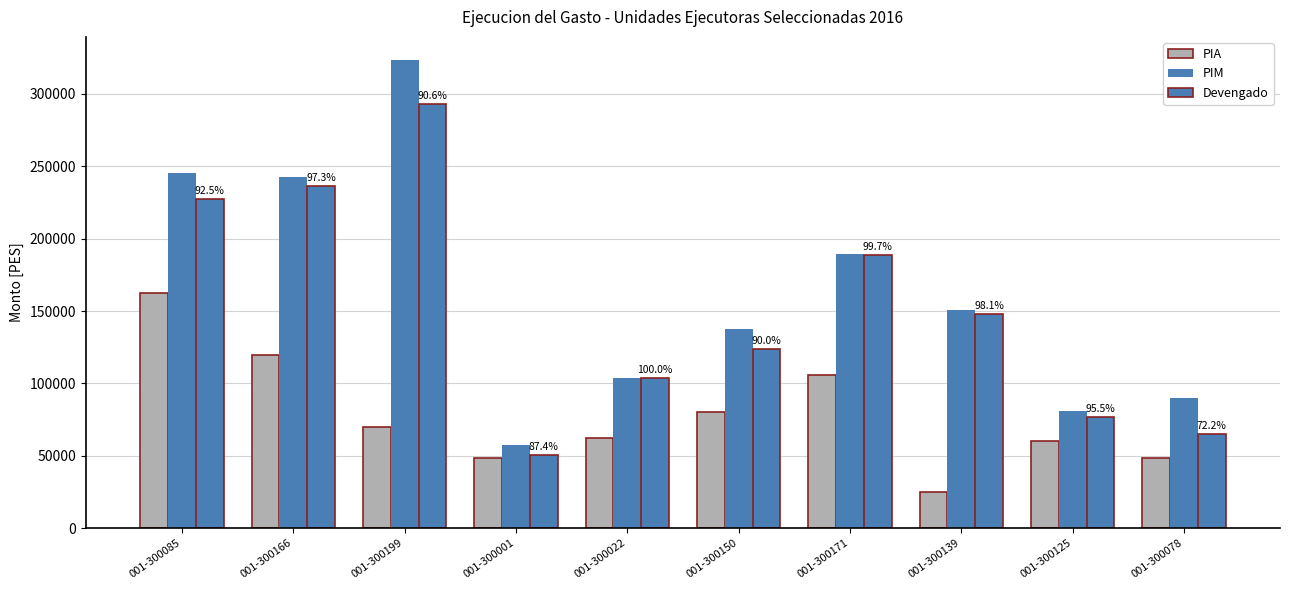

At which label does PIA first exceed 70000?

001-300085